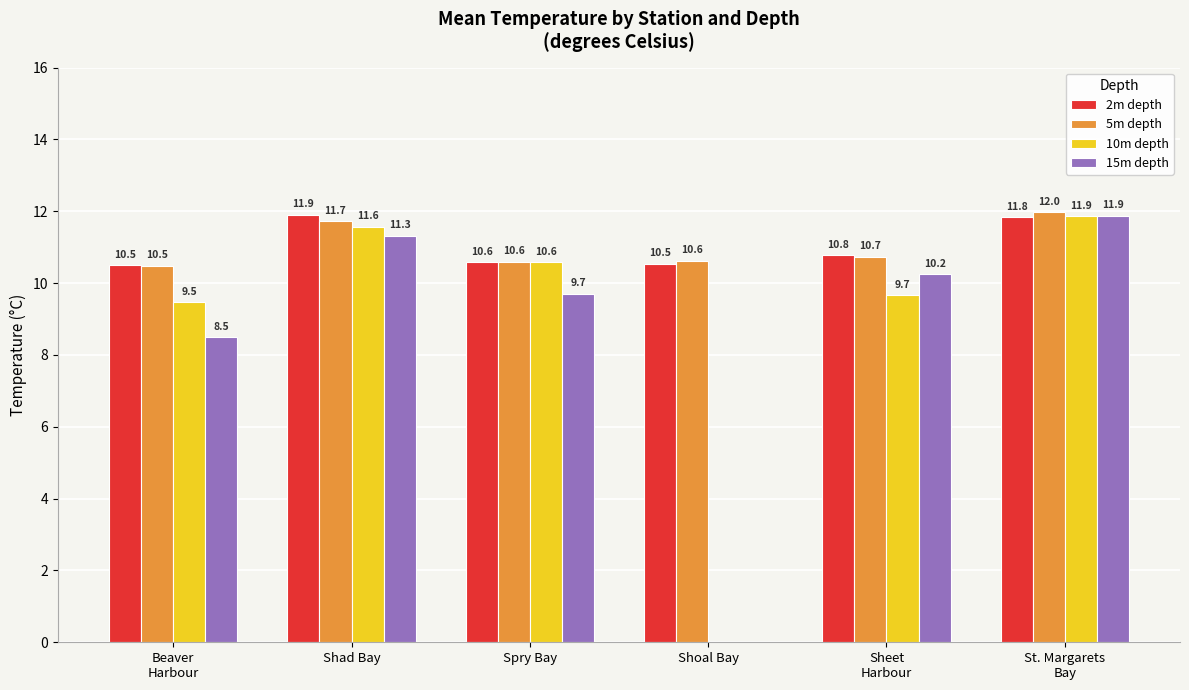

What is the maximum value shown in the chart?

12.0